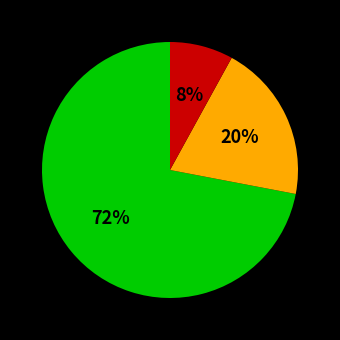

Is there a majority slice in this chart?

Yes